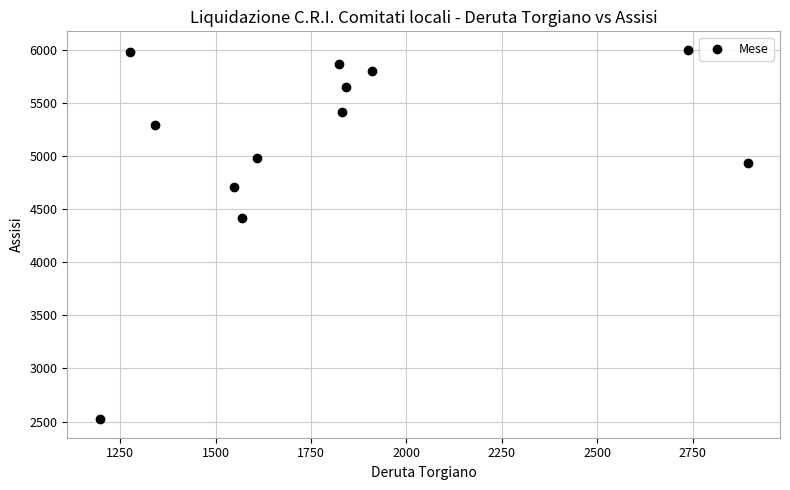

What Y value in the scatter plot is closest to 4259?

4410.7